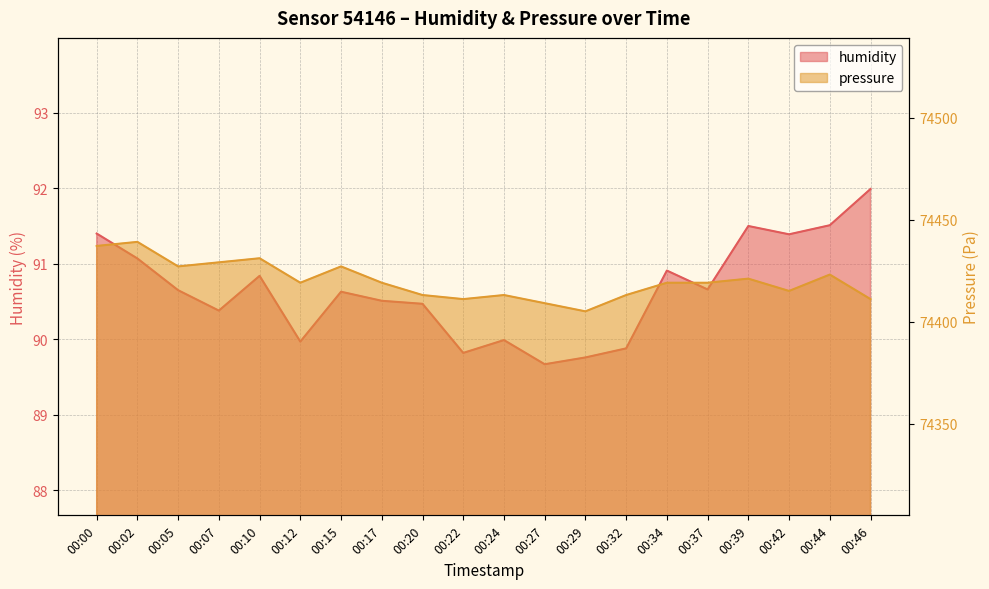

Count the number of categories in the chart.

20